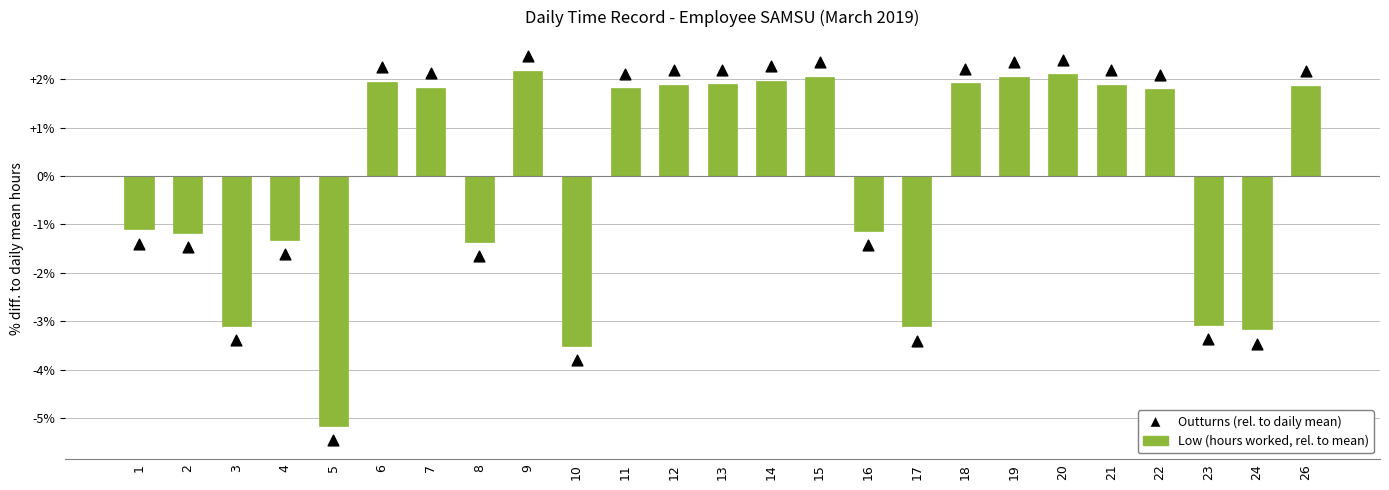

Which series contains the highest Y value?

Outturns (rel. to daily mean)